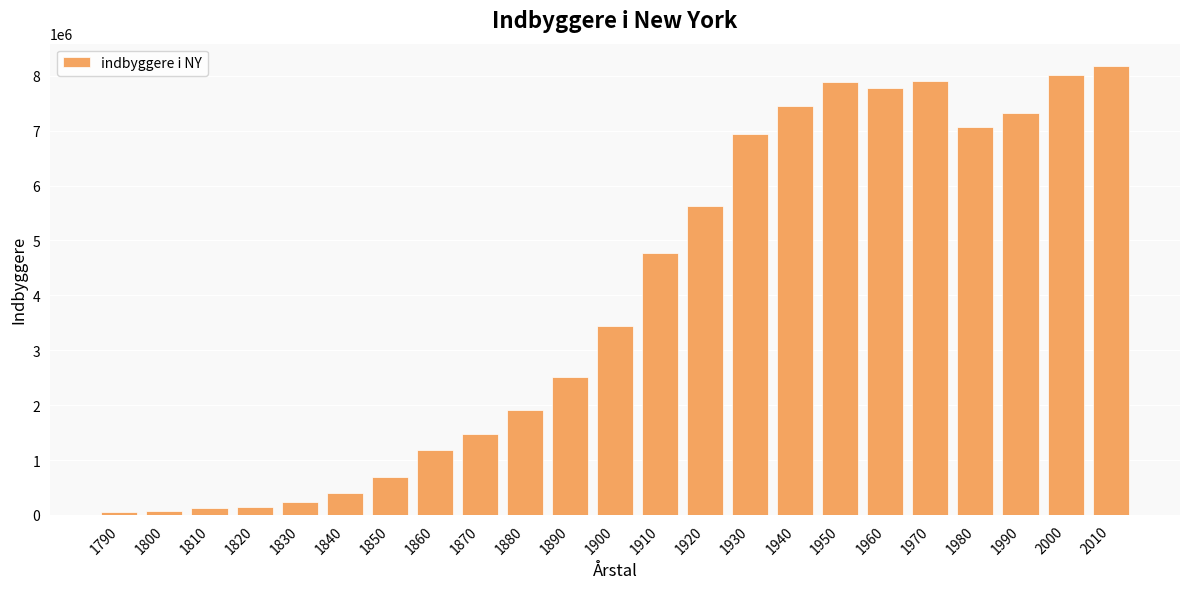

What is the value of the 23rd bar from the left?

8175133